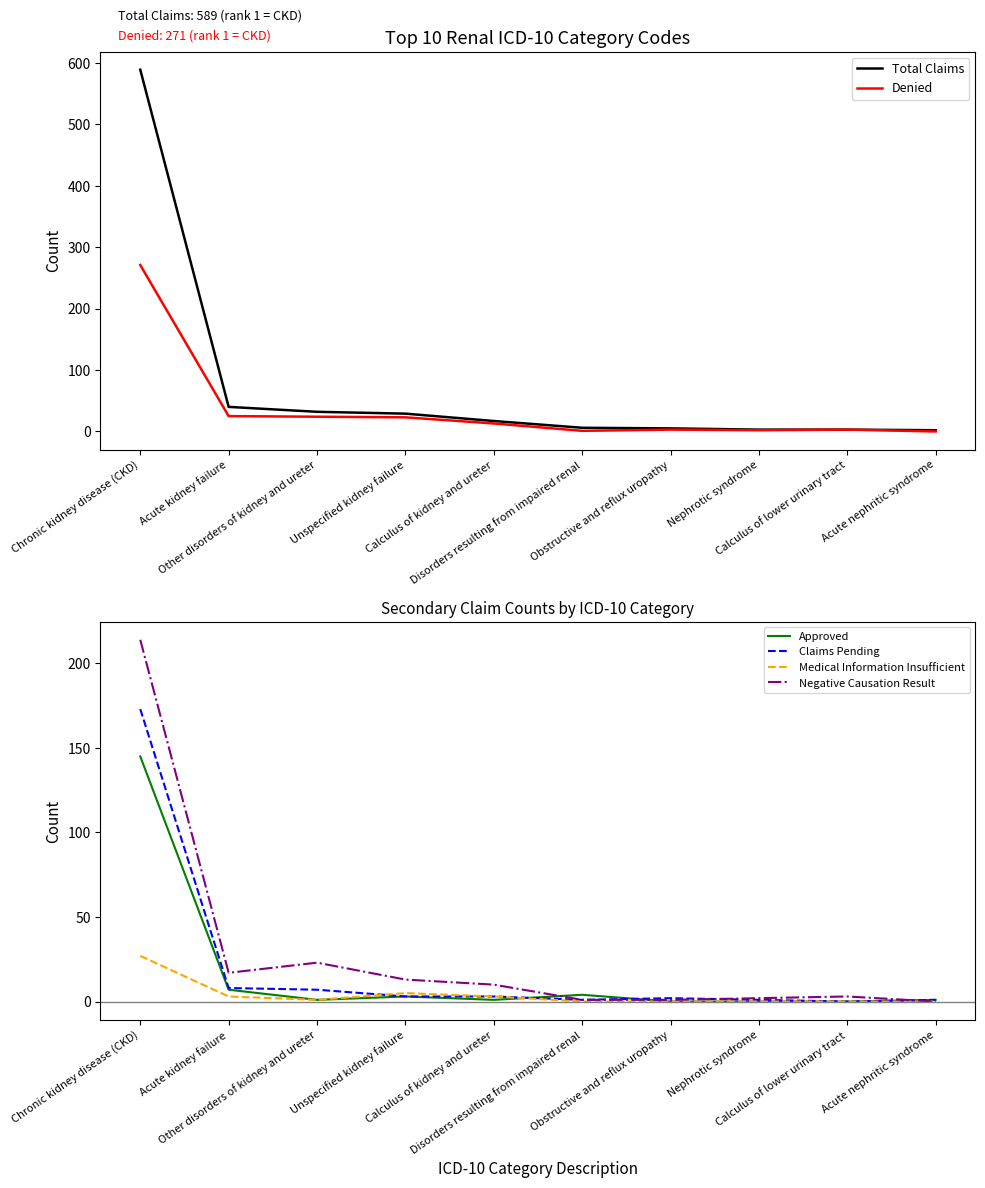

What is the total value across all series at Acute kidney failure?

100